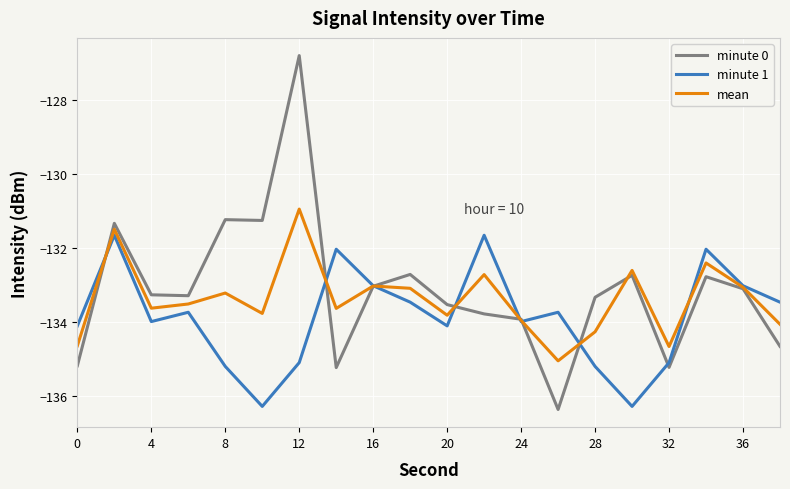

Which series has the widest spread of values?

minute 0